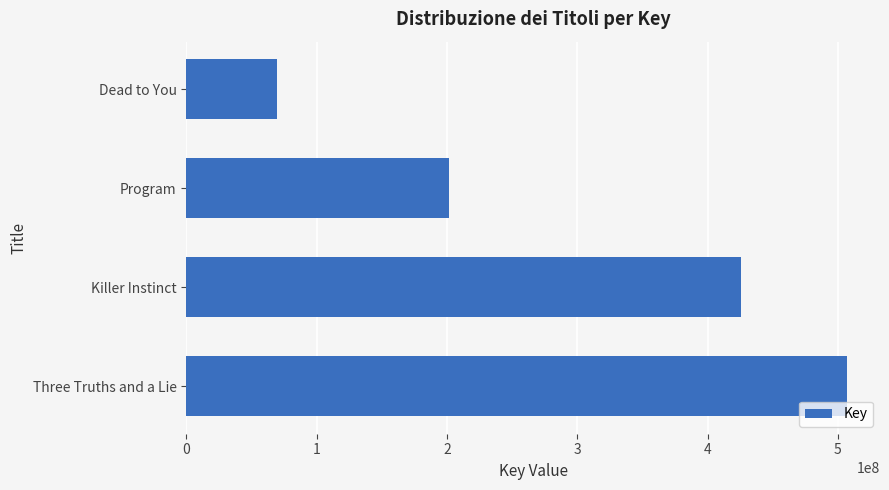

Is it true that the value at Three Truths and a Lie is 668986260?

False